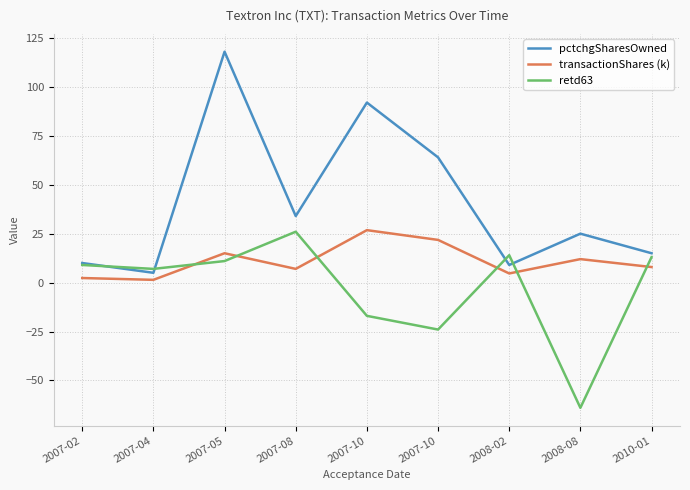

What are all the series names shown in the legend?

pctchgSharesOwned, transactionShares (k), retd63